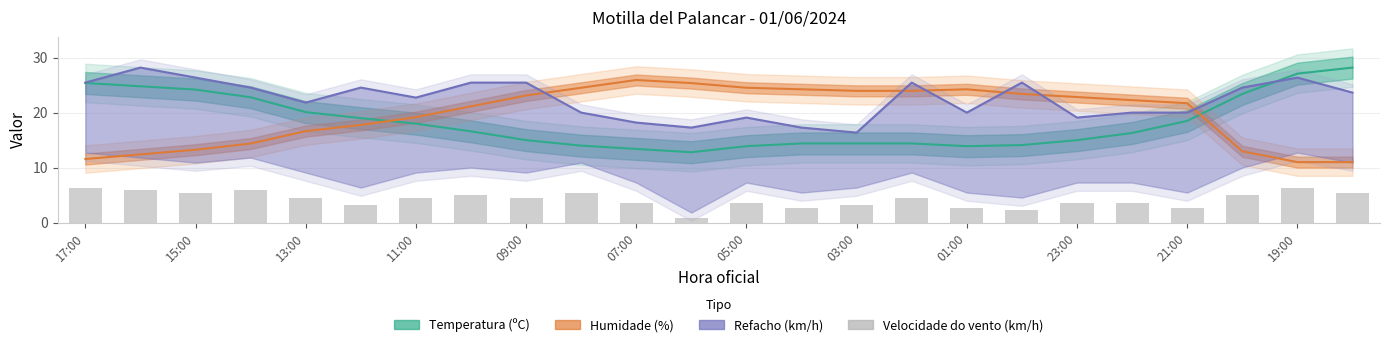

Which has a higher value, 01:00 or 19?

19